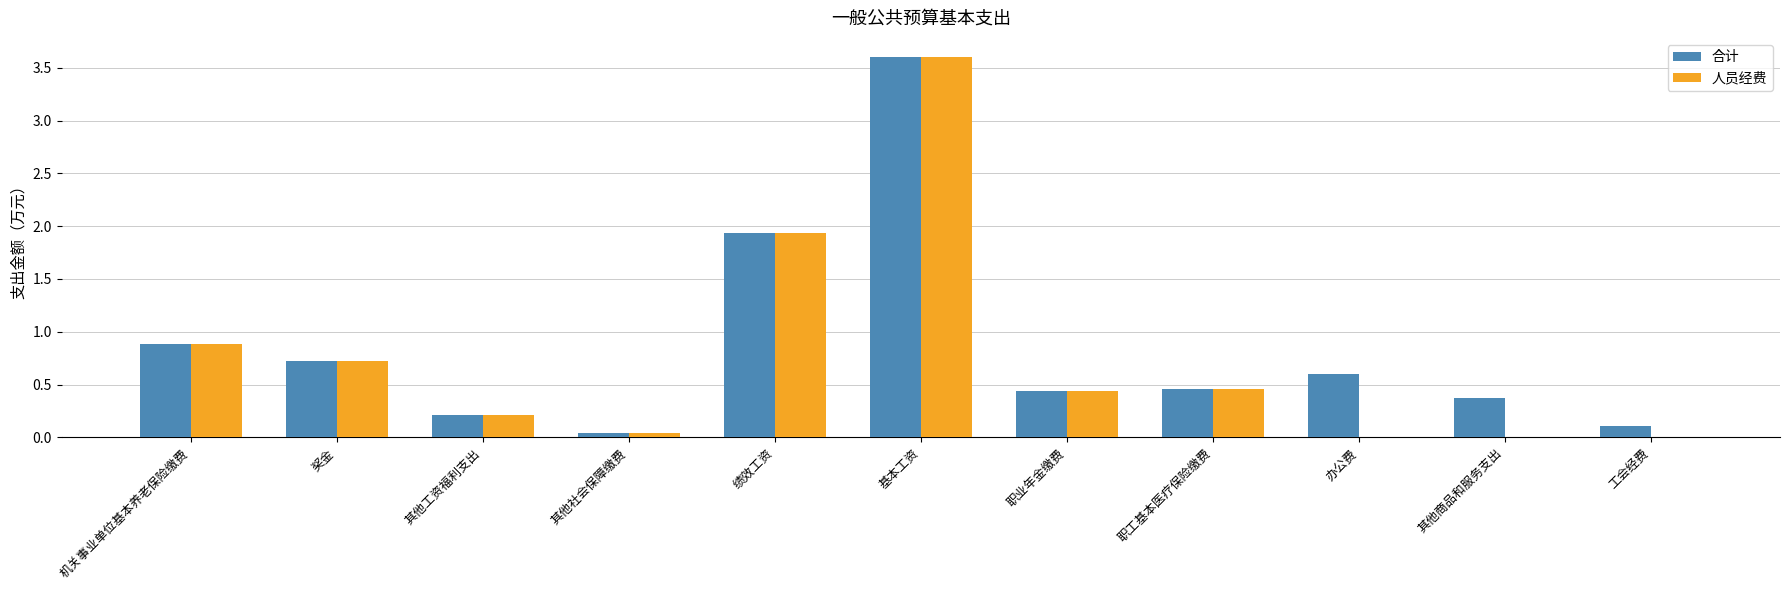

What is the sum of all 合计 values?

9.4